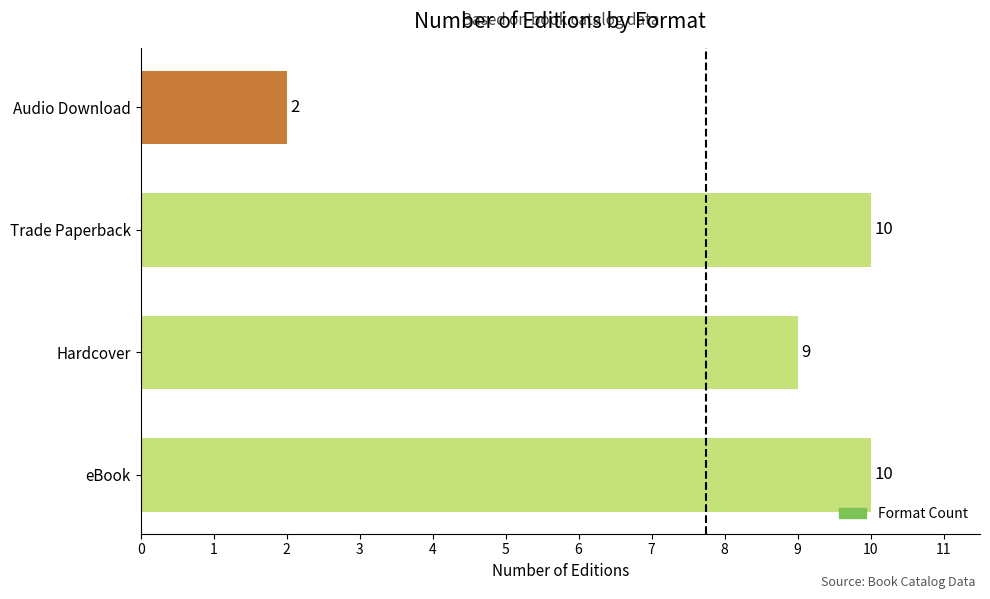

Count the values in the range 9 to 10.

3